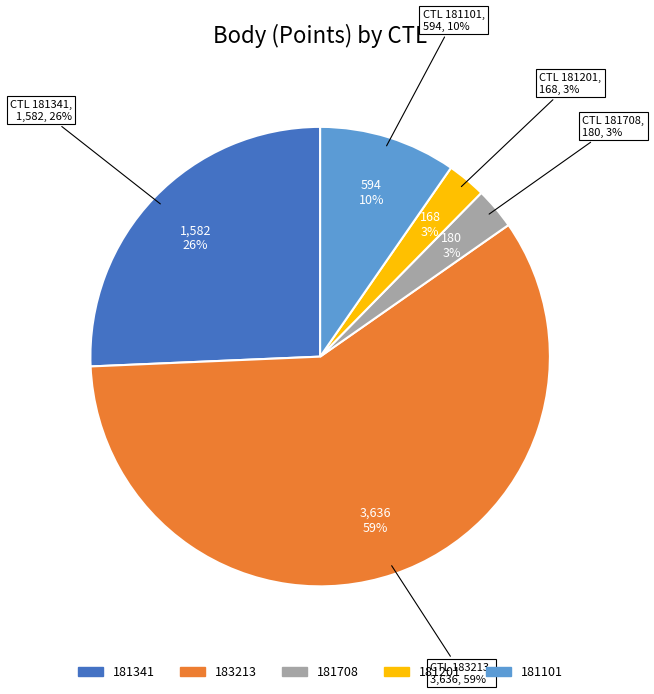

To the nearest percent, what is the average slice percentage?

20%